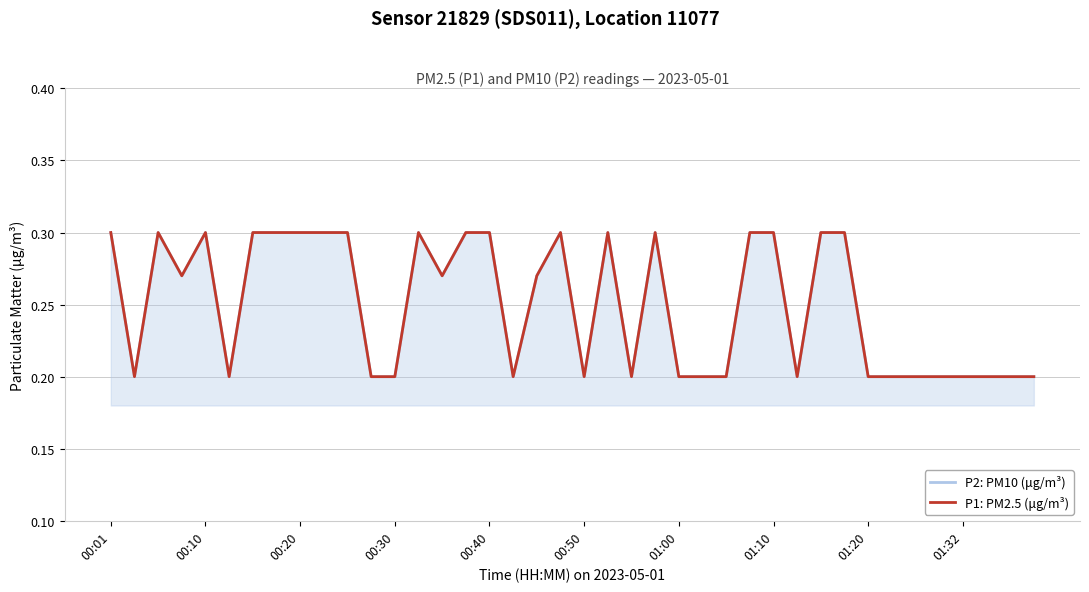

At how many categories does at least one series exceed 0?

40